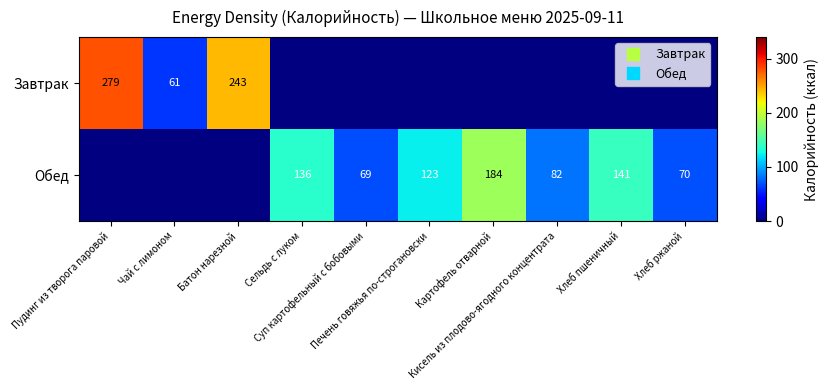

Is the value of Обед at Хлеб ржаной greater than the value of Завтрак at Пудинг из творога паровой?

No